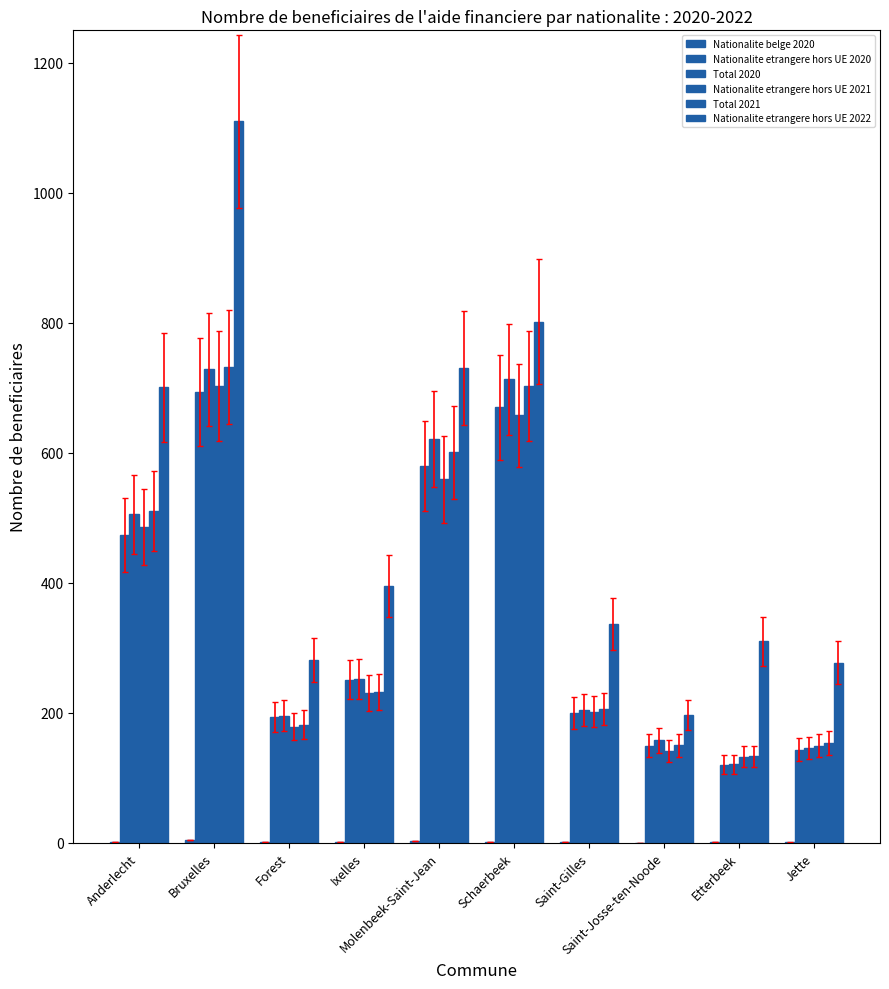

Which series changed the most between Ixelles and Saint-Gilles?

Nationalite etrangere hors UE 2022